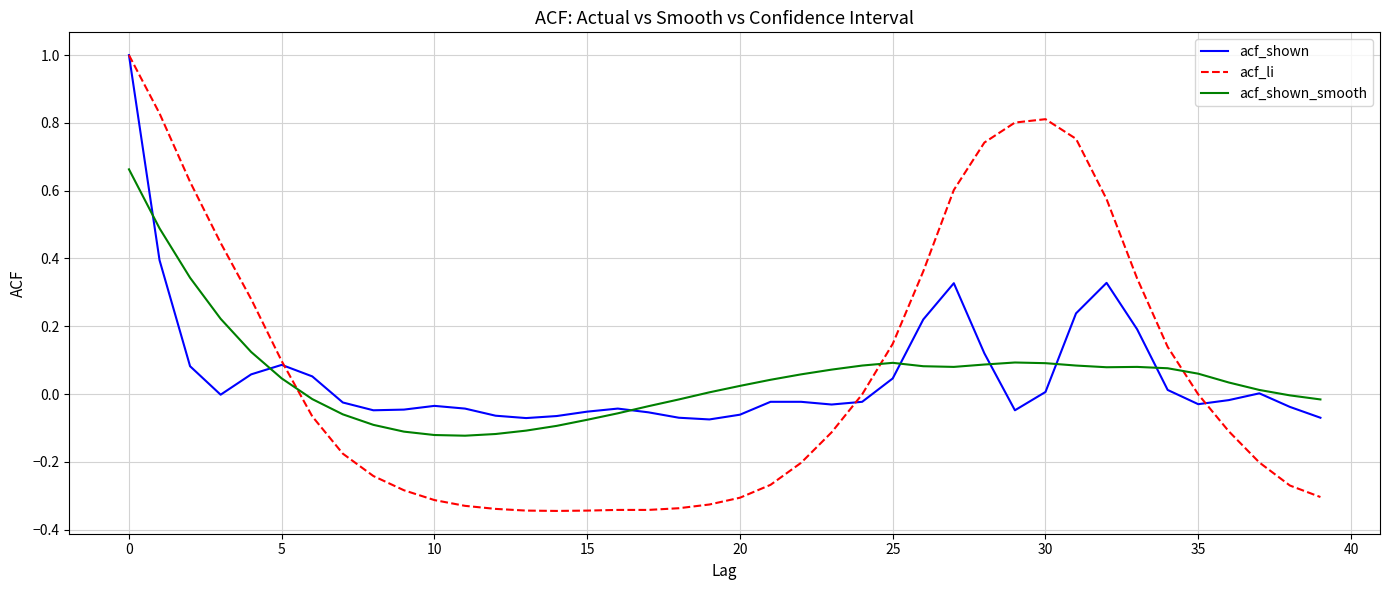

Which series has the widest spread of values?

acf_li